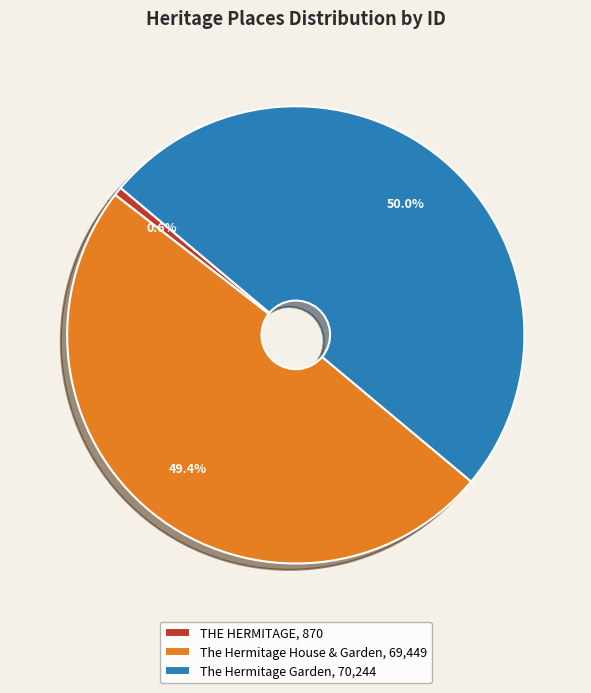

Which slice is the smallest?

THE HERMITAGE